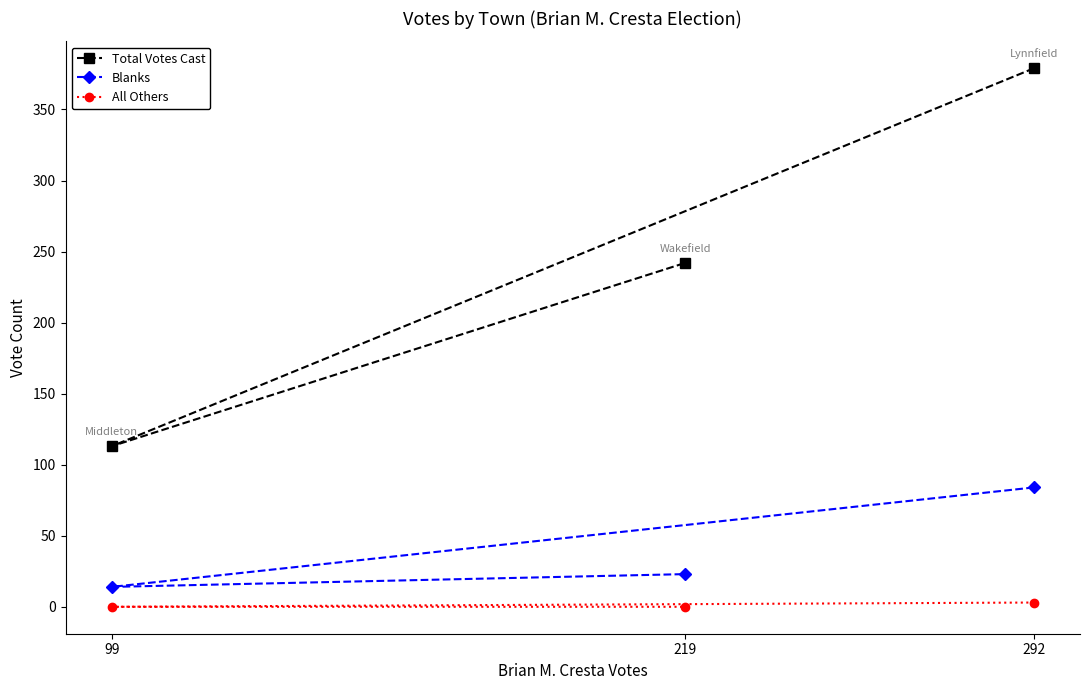

What is the lowest value of the Blanks series?

14